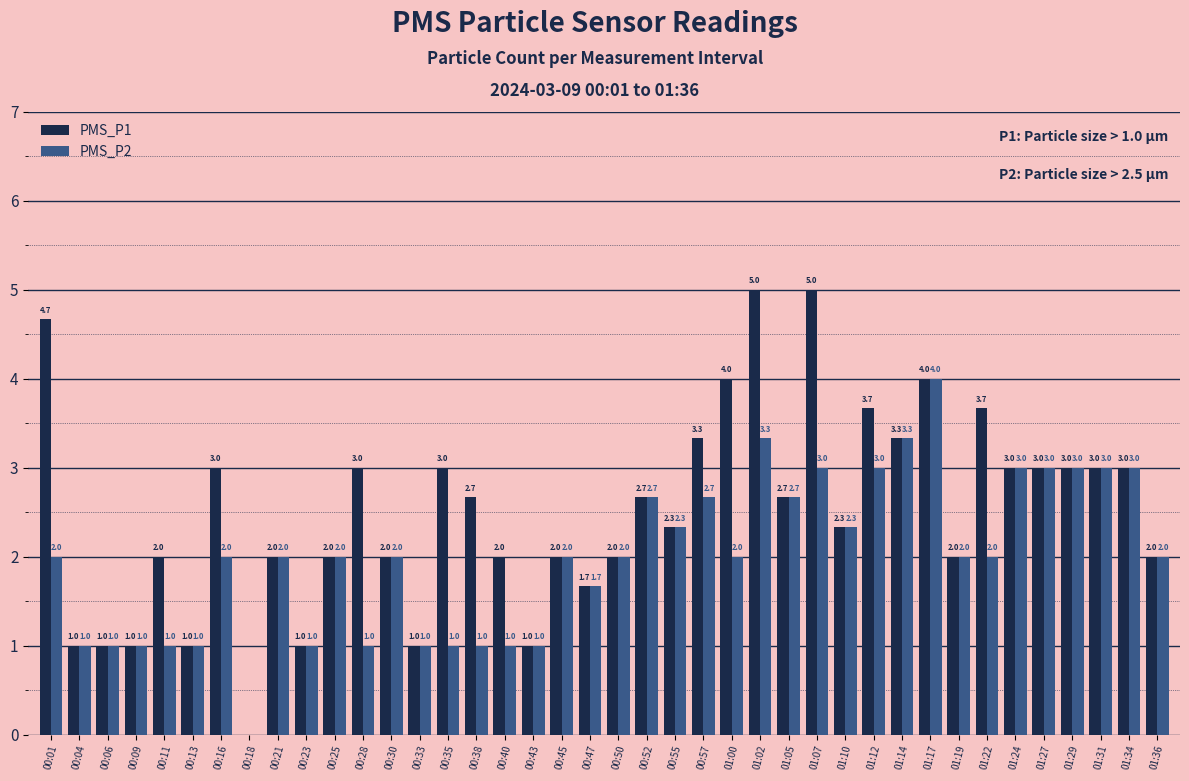

True or false: PMS_P1 has a value of 3.0 at 00:35.

True